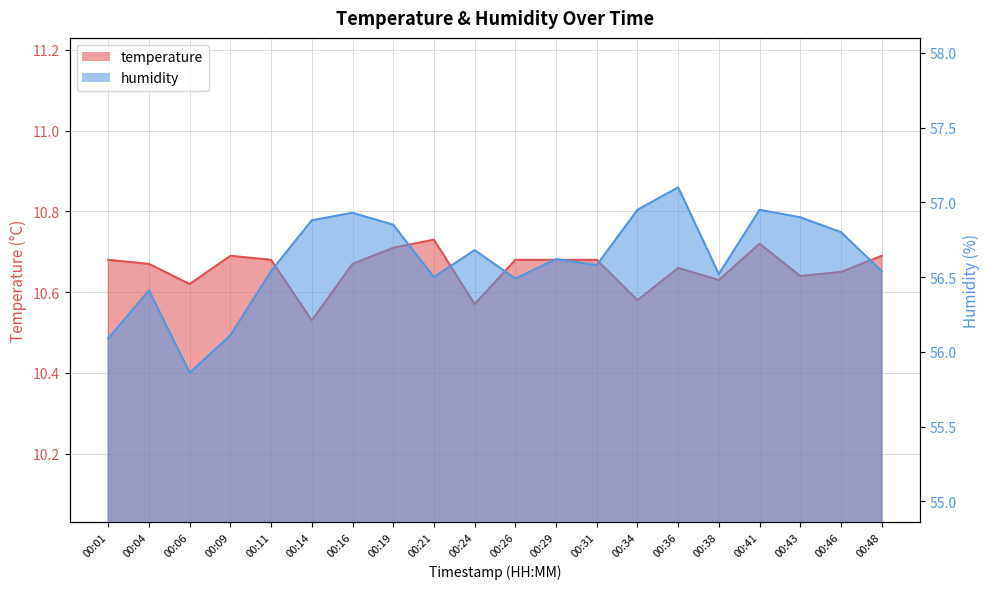

Where does the humidity series first go above 56?

00:01